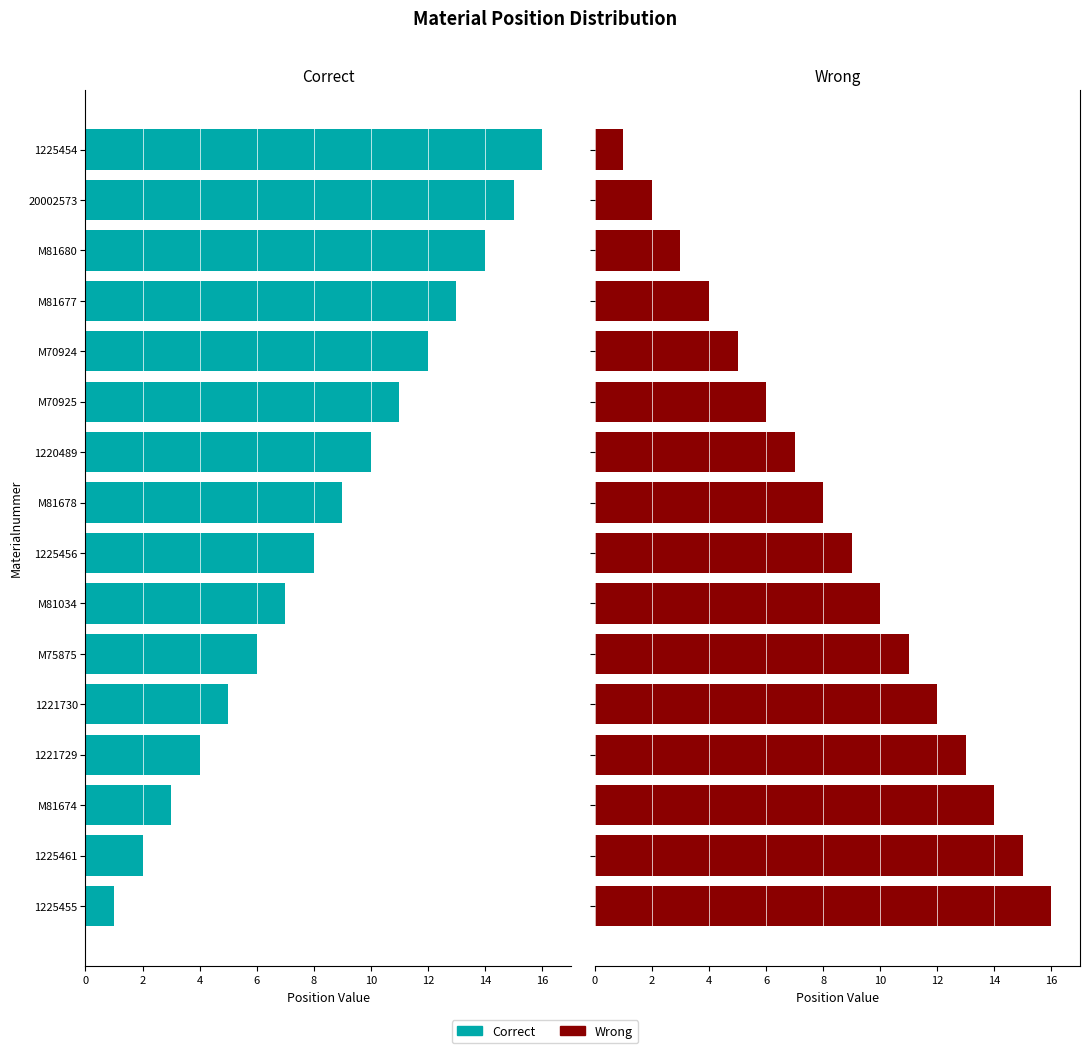

Between 1225456 and M81677, which series saw the biggest shift?

Correct